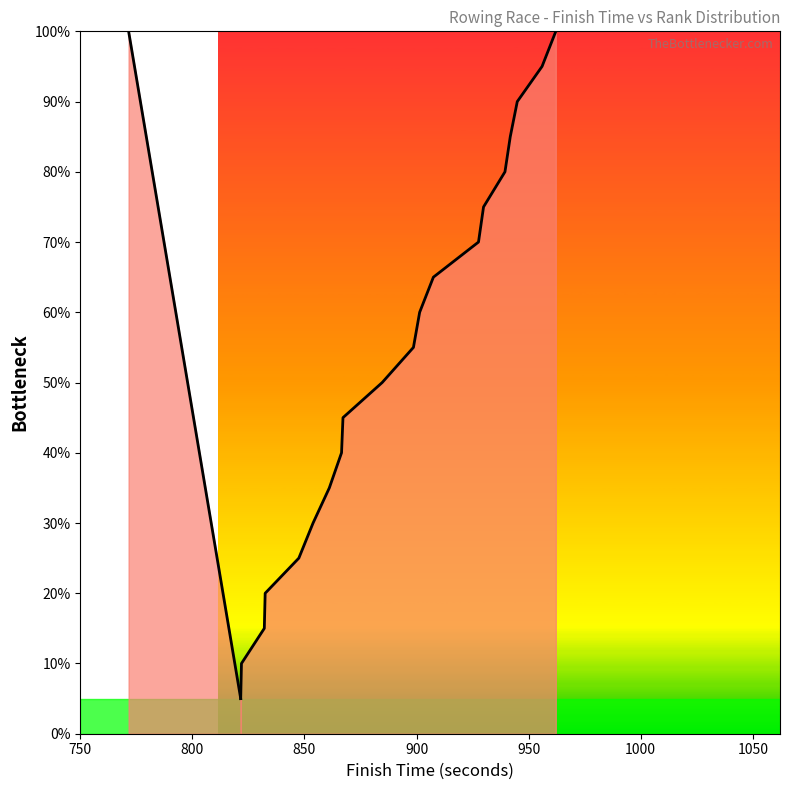

Does the chart have visible grid lines?

No